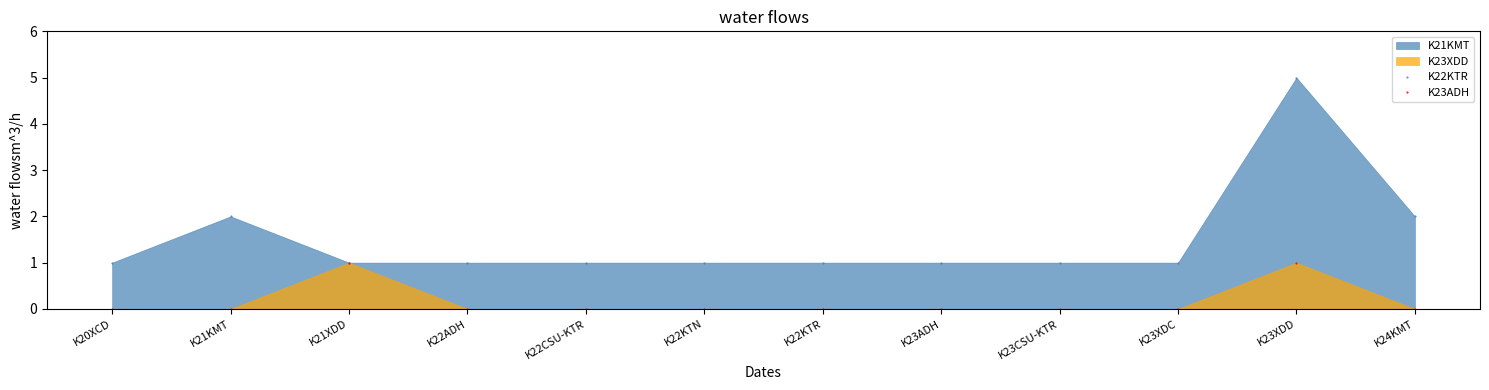

True or false: K23ADH has more than 1 interior local peaks.

True